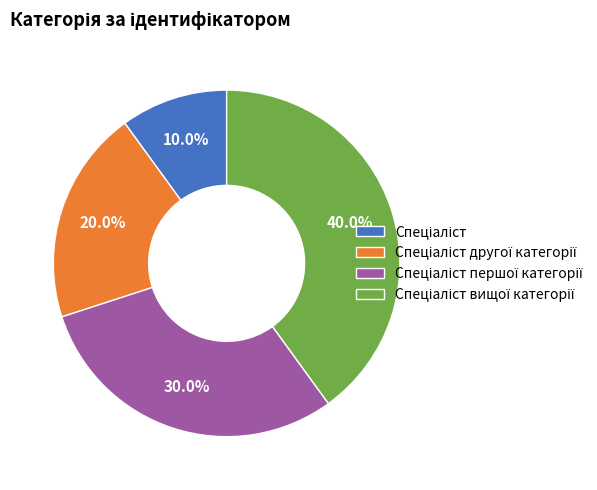

Is there any slice that represents more than half of the pie?

No